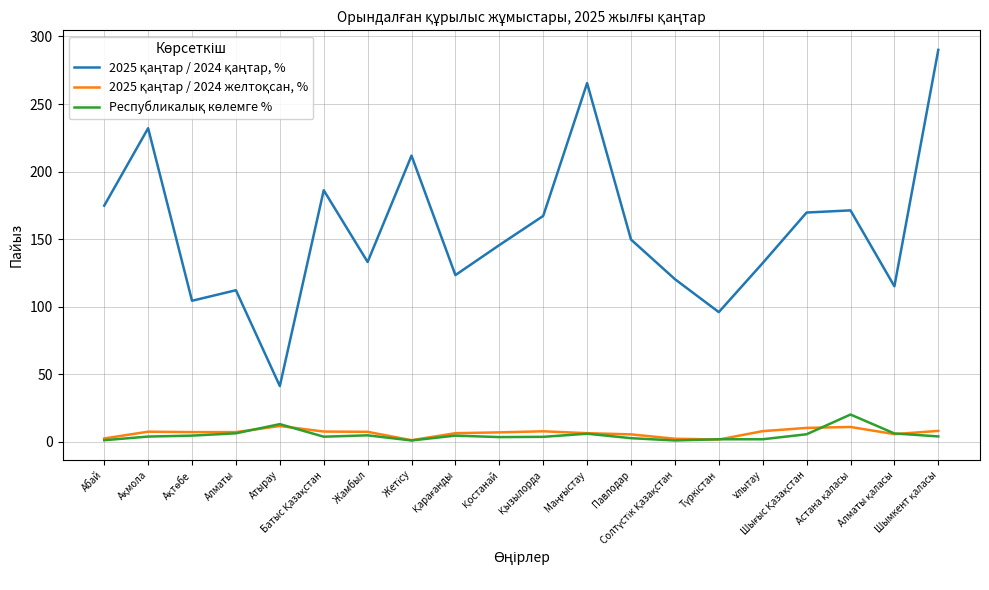

What is the greatest value displayed?

290.1